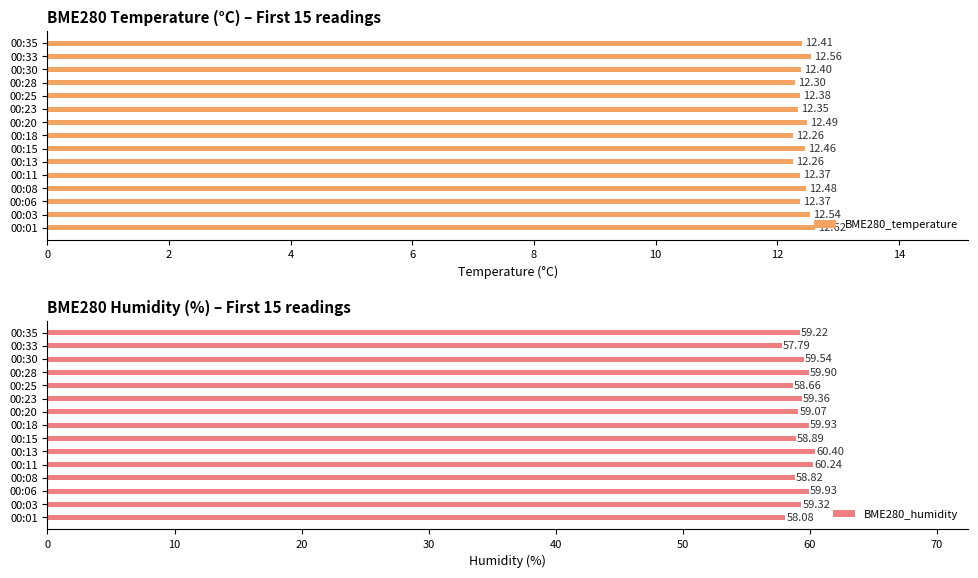

What is the average value of the BME280_temperature series?

12.4